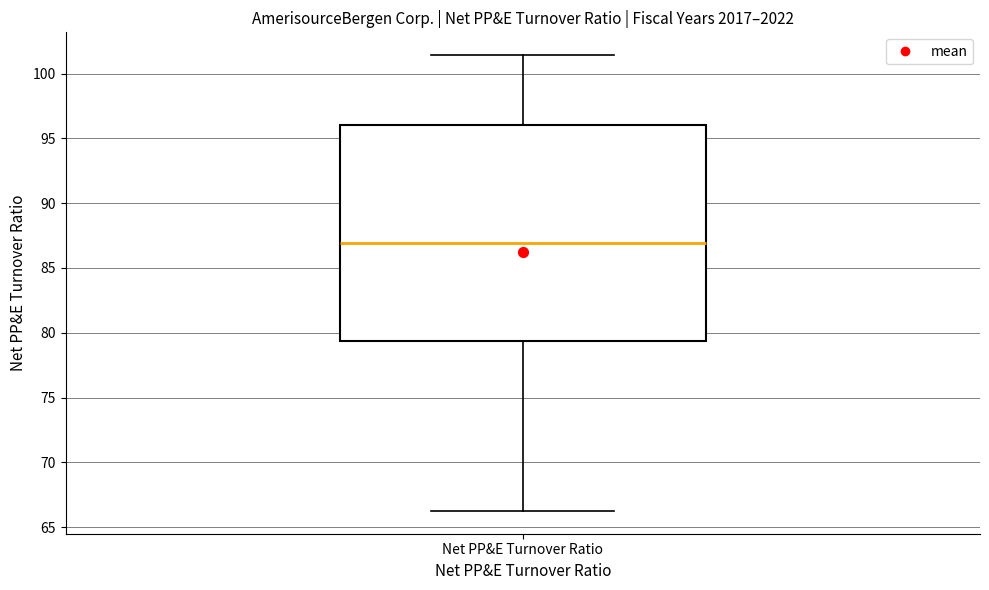

Read this box plot against the y-axis: the position of the median line, the range covered by the box, and the ends of both whiskers. The values are not printed on the chart, so give them approximately, as read against the axis.

median 87.0, box 79.5 to 96.0, whiskers 66.5 to 101.5